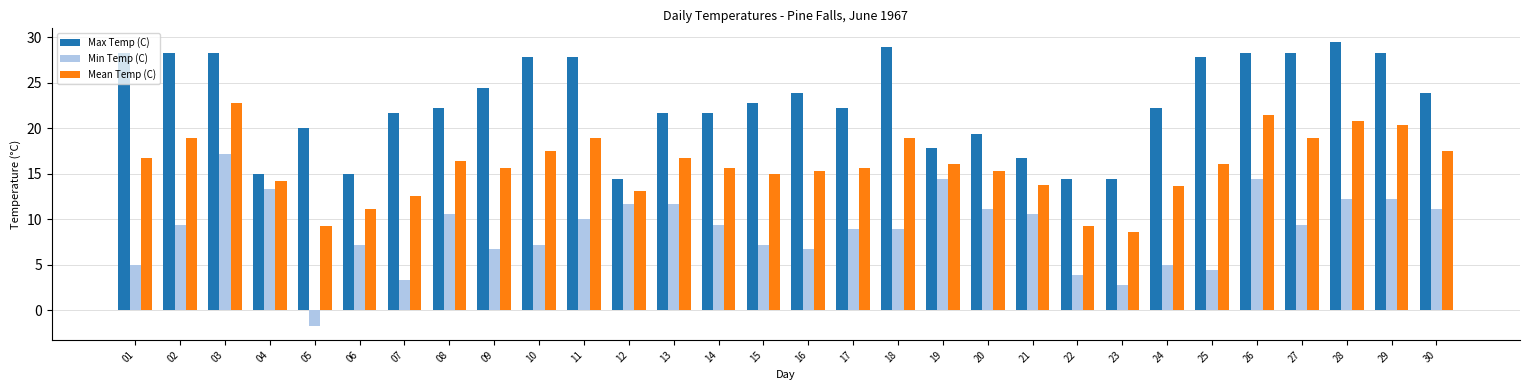

List the series in order of their overall mean, lowest first.

Min Temp (C), Mean Temp (C), Max Temp (C)